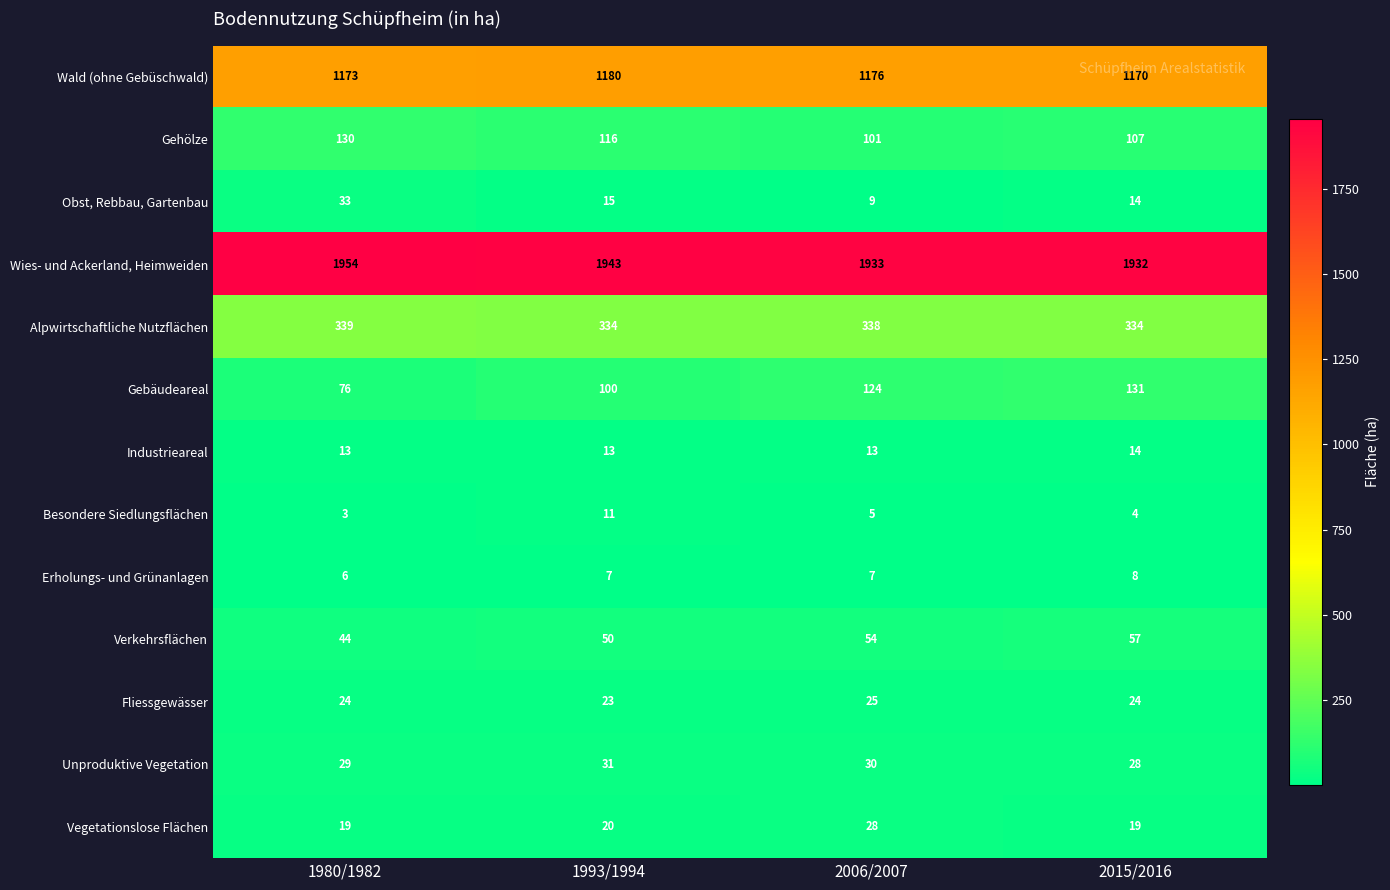

What is the total value across all series at 1993/1994?

3843